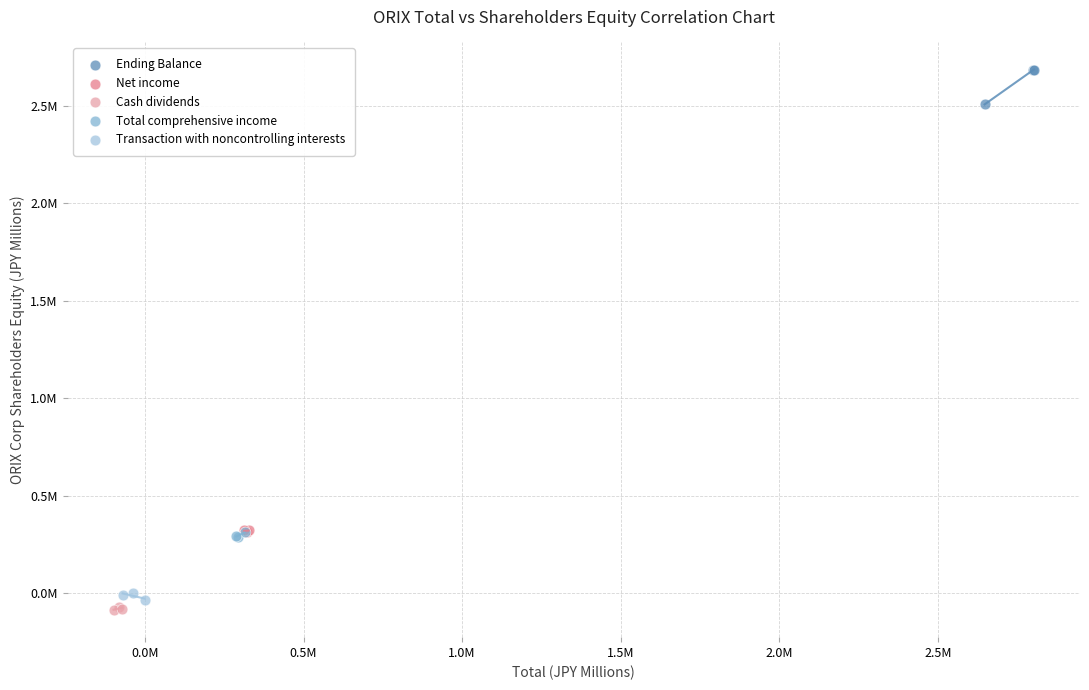

What are all the series names shown in the legend?

Ending Balance, Net income, Cash dividends, Total comprehensive income, Transaction with noncontrolling interests